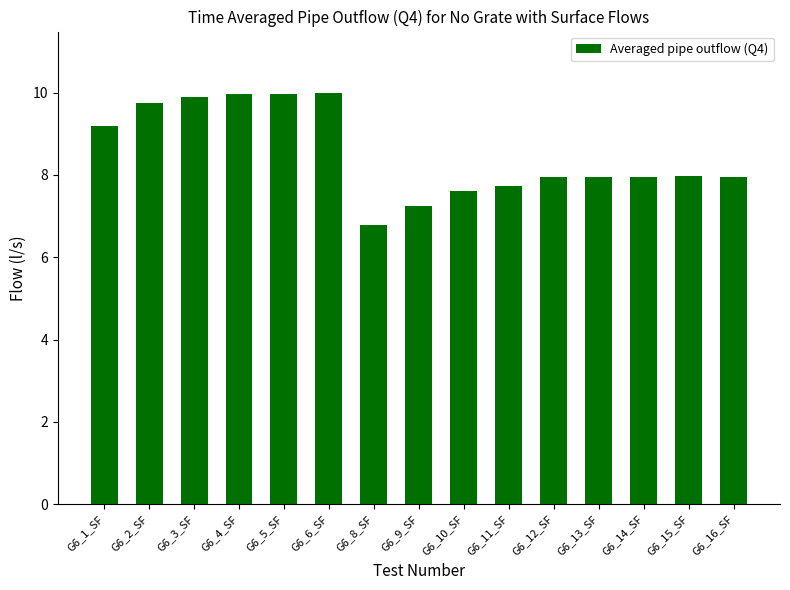

What is the difference between the maximum and minimum values?

3.2